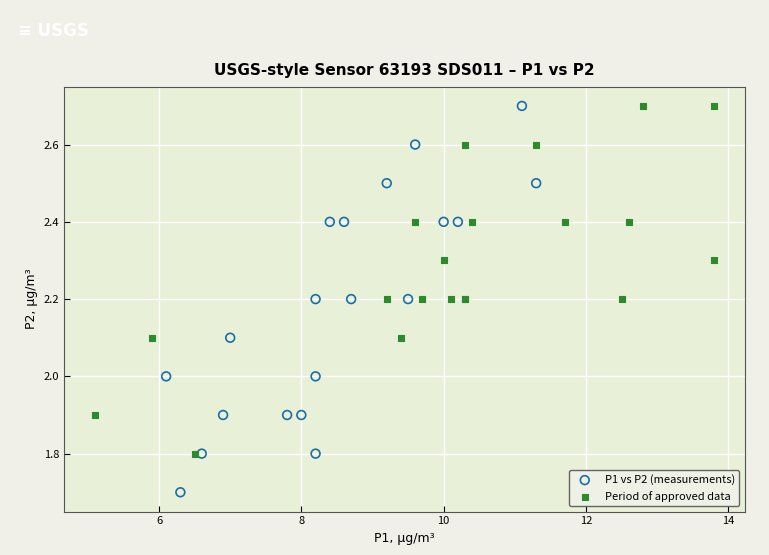

Which series contains the lowest Y value?

P1 vs P2 (measurements)